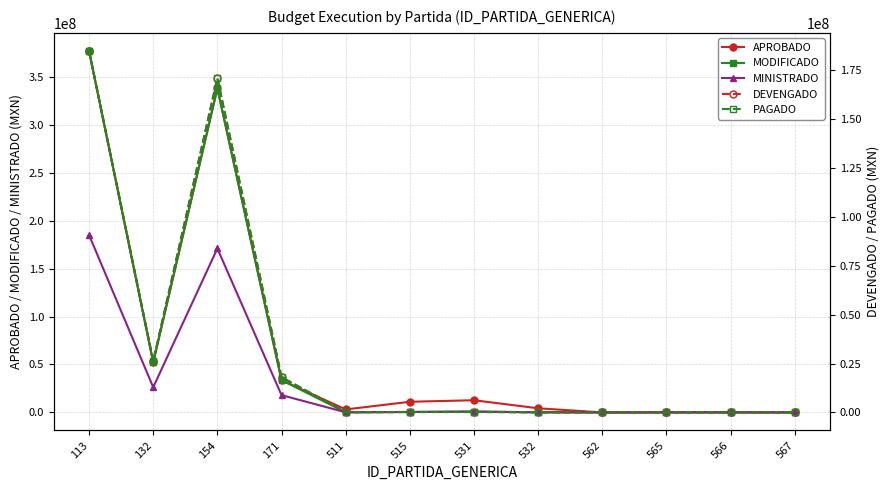

What is the value of the MINISTRADO point at the 4th from the left?

18000000.0